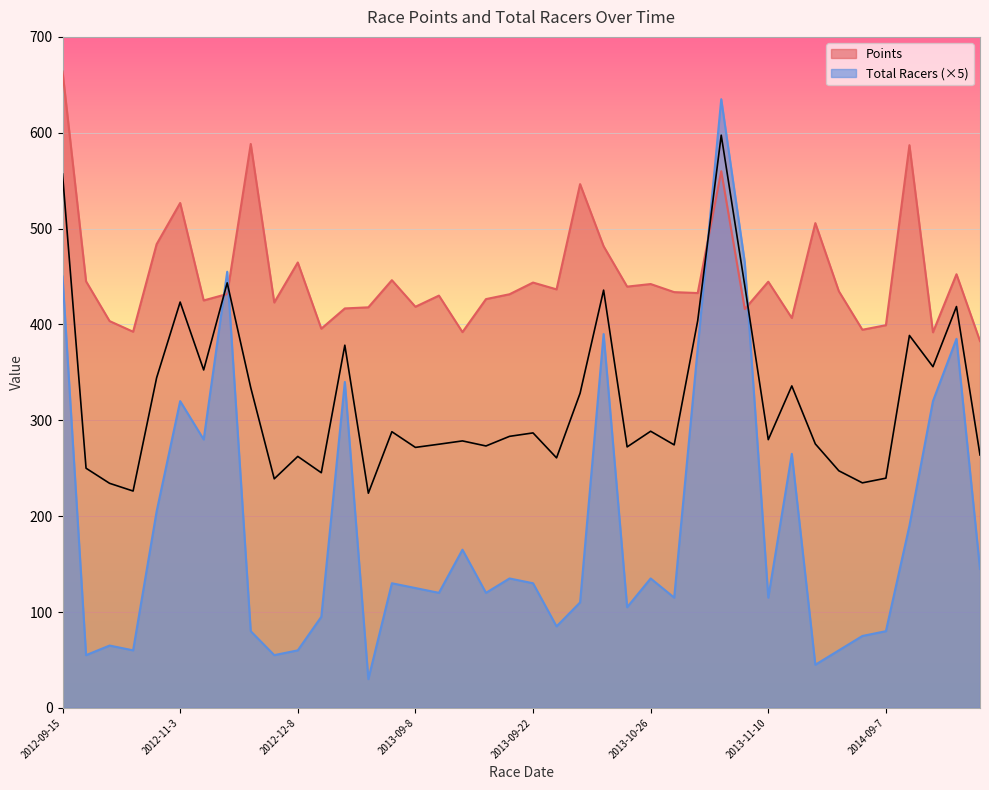

The value of Points at 2013-10-12 is 436.6. True or false?

True